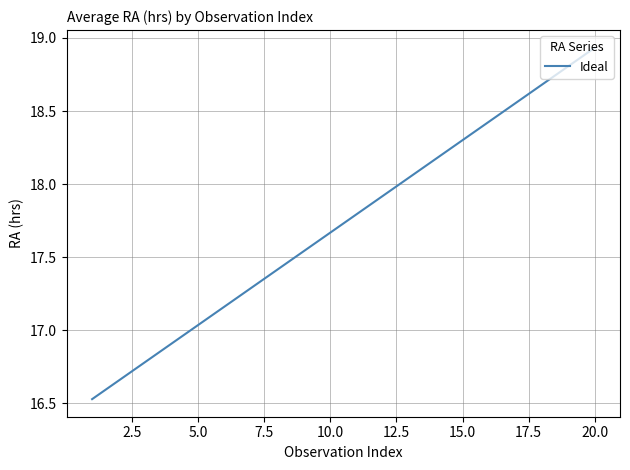

What is the difference between the maximum and minimum values?

2.4